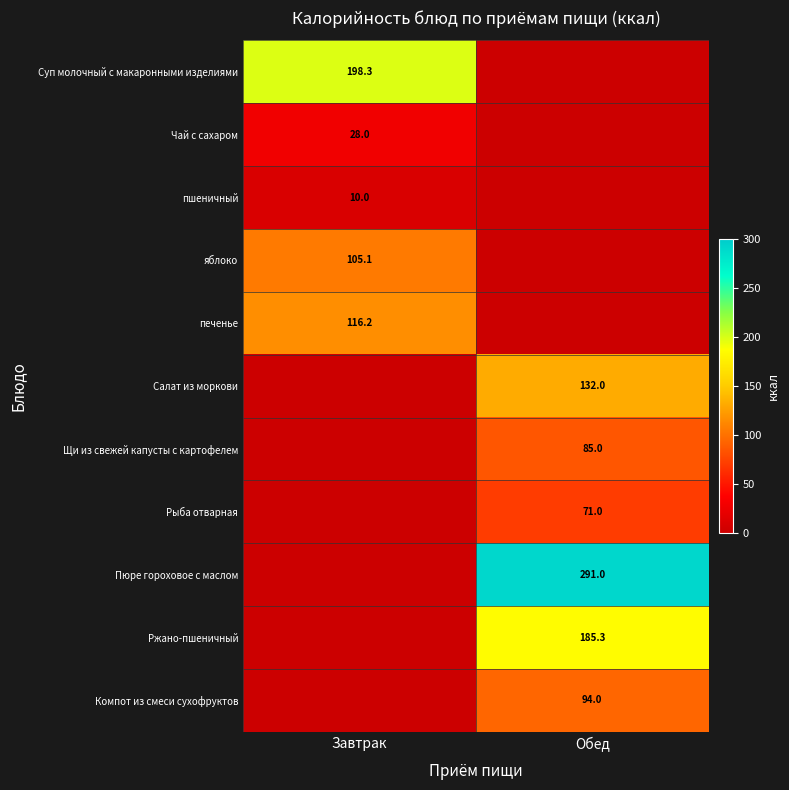

The value of Пюре гороховое с маслом at Обед is 199.0. True or false?

False